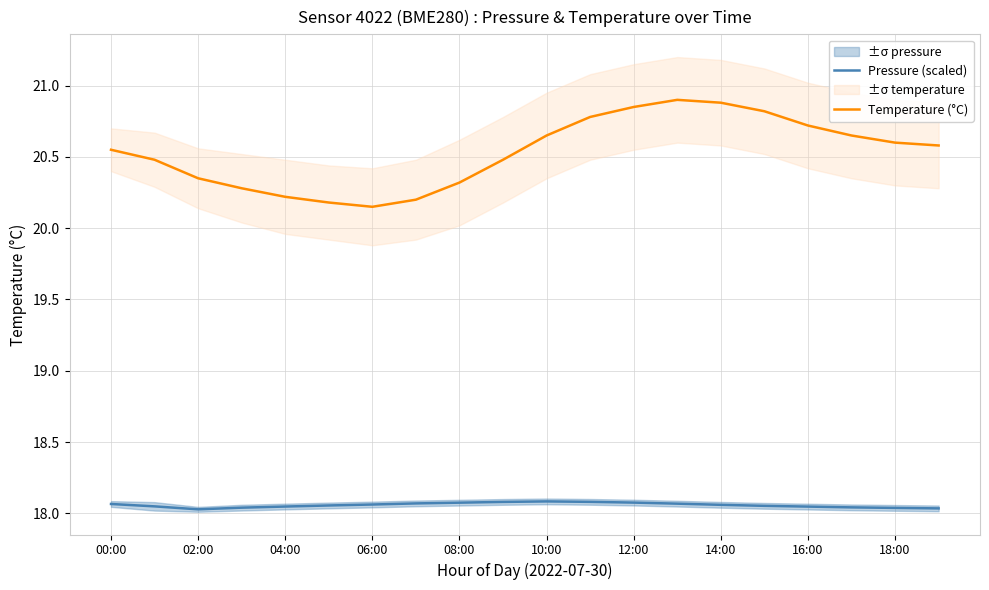

How many data points does each series have?

20